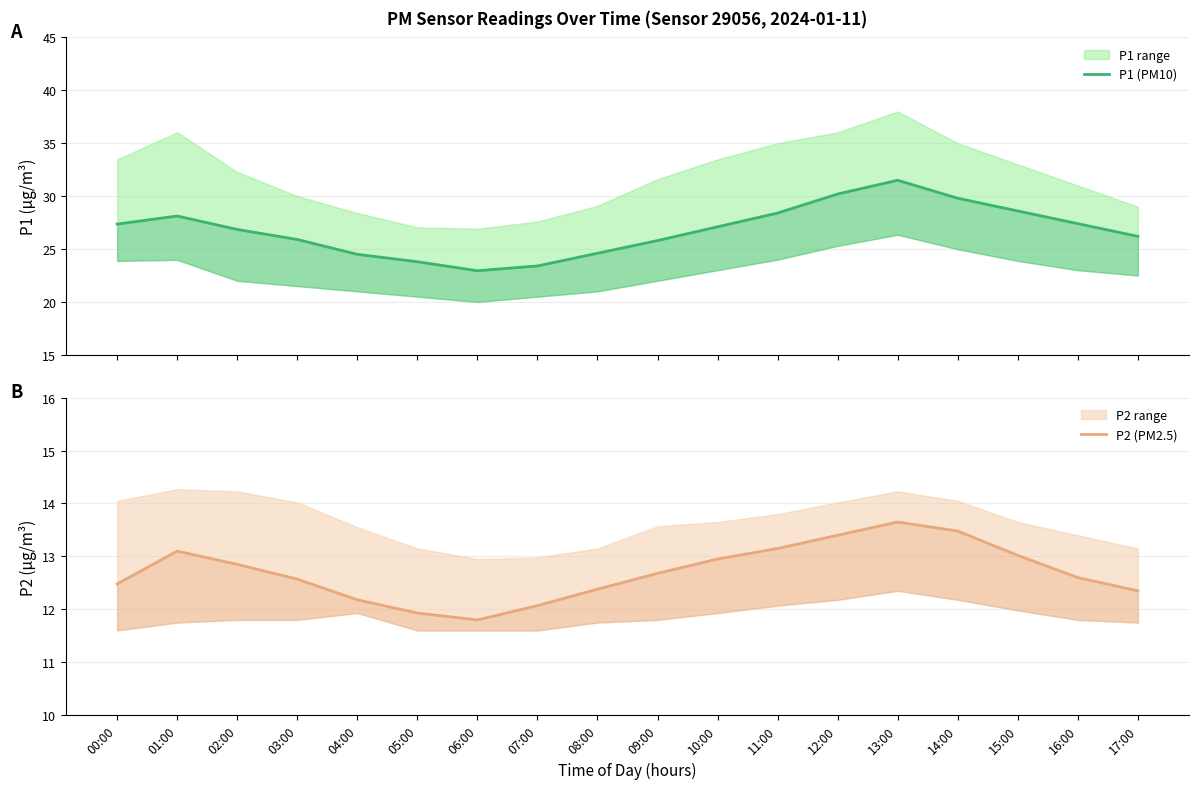

How many lines are shown in the chart?

2